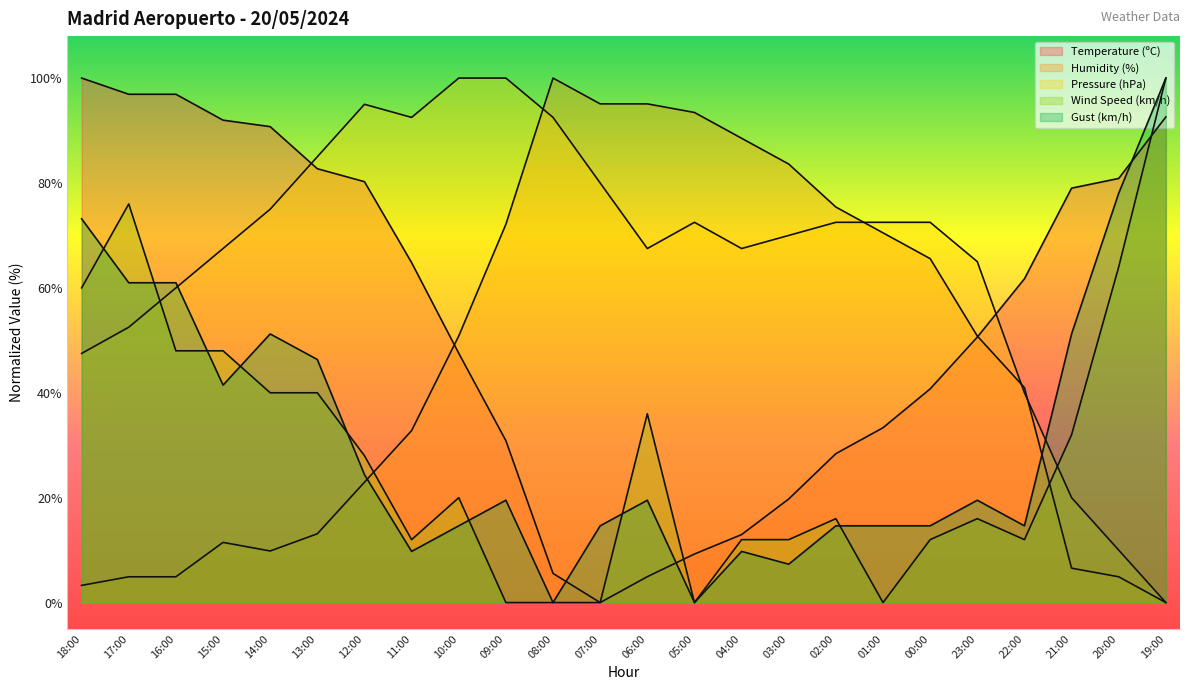

True or false: Gust (km/h) has more than 1 points higher than both neighbors.

True